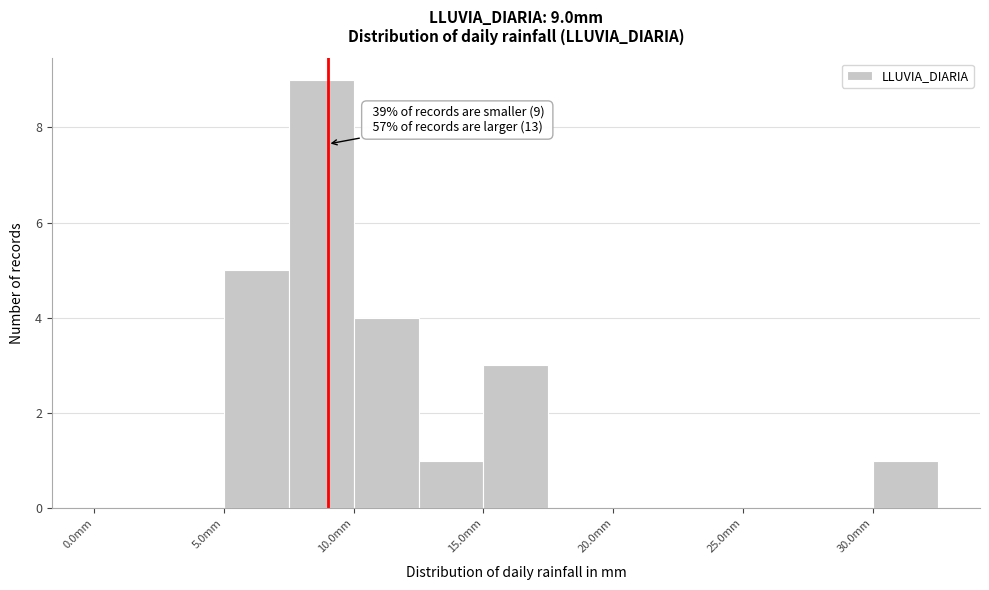

Which range on the x-axis has the tallest bar?

7.5 to 10.0